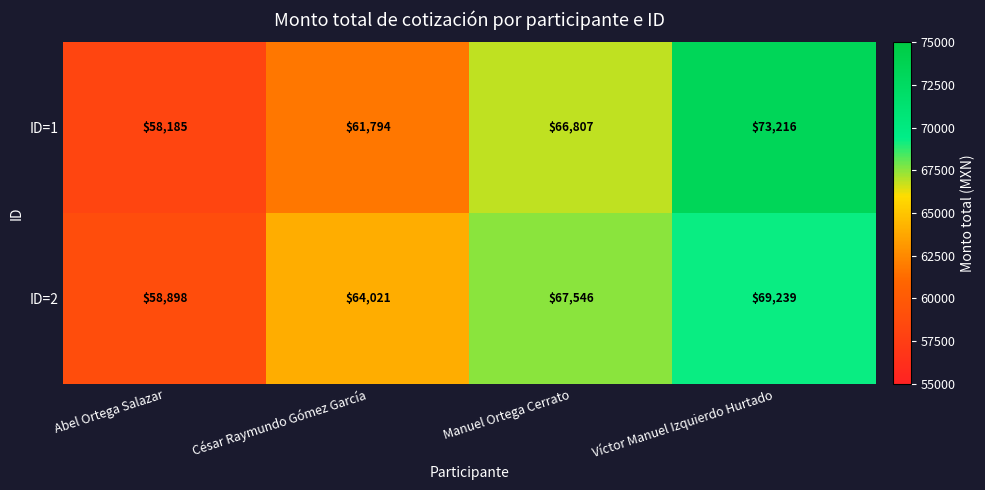

Which series has the widest spread of values?

ID=1